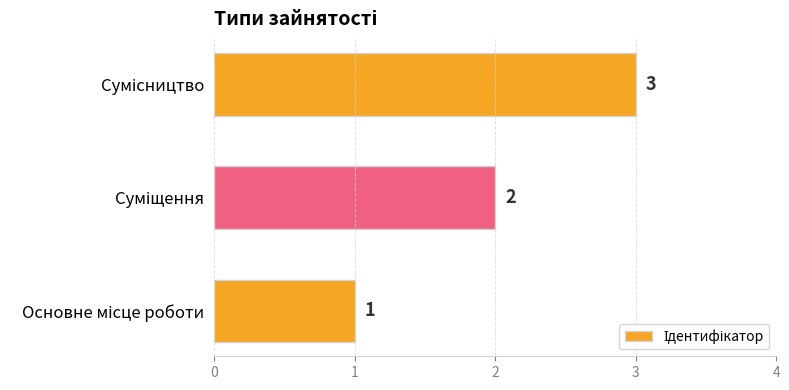

What is the maximum value shown in the chart?

3